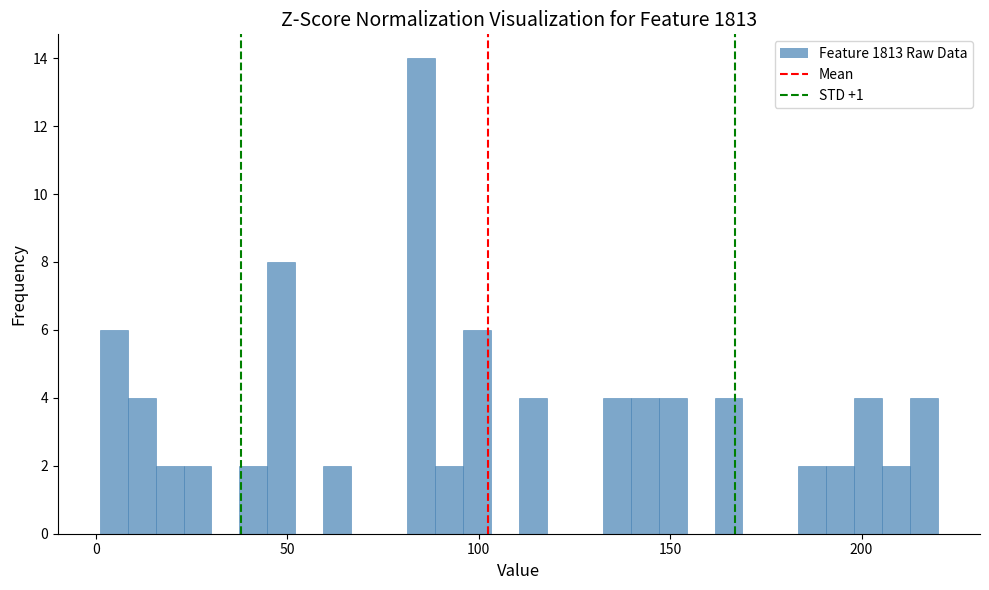

Around what value on the x-axis is the tallest bar? Give the approximate position of its centre, as read against the axis.

85